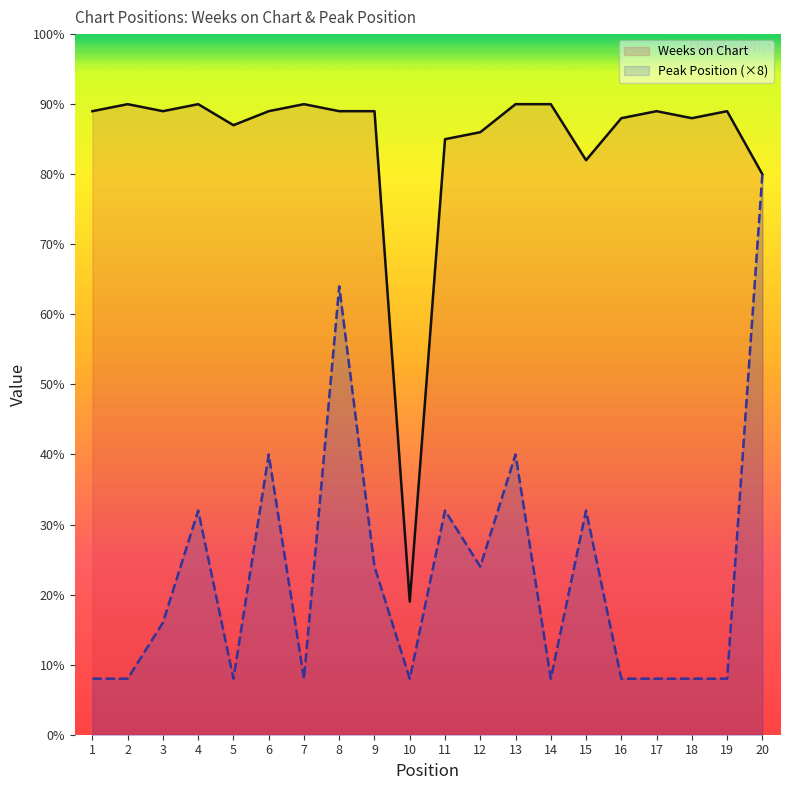

Reading right to left, what are all the values shown in this chart?

Weeks on Chart: 80	89	88	89	88	82	90	90	86	85	19	89	89	90	89	87	90	89	90	89
Peak Position (×8): 80	8	8	8	8	32	8	40	24	32	8	24	64	8	40	8	32	16	8	8